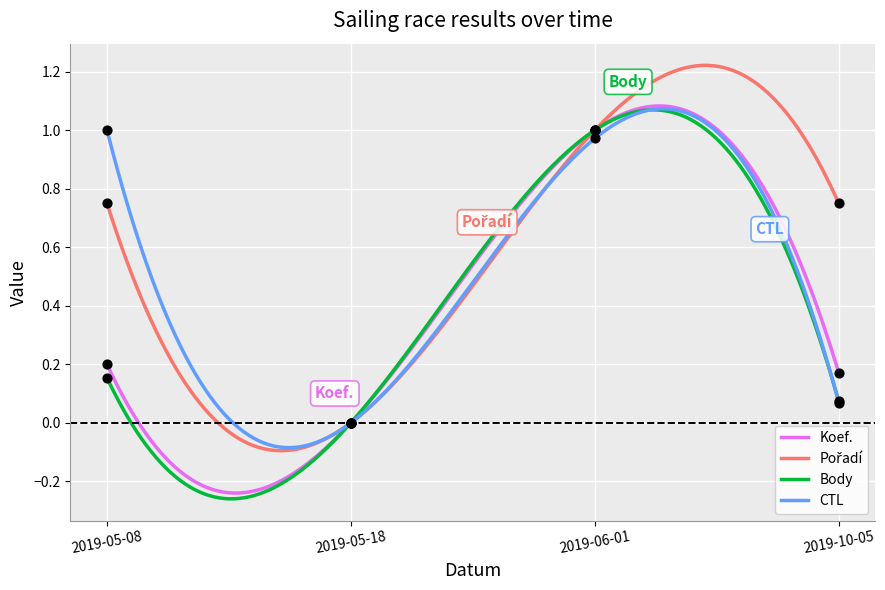

Is the value of Pořadí at 2019-05-18 greater than the value of Koef. at 2019-05-08?

No